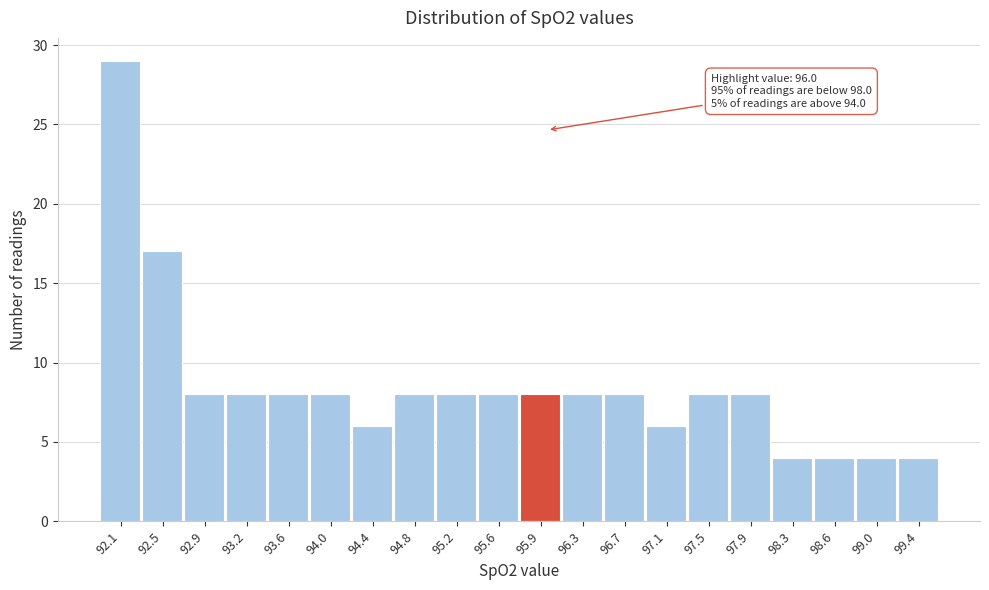

Over which range of the x-axis is the bar tallest?

91.900 to 92.285